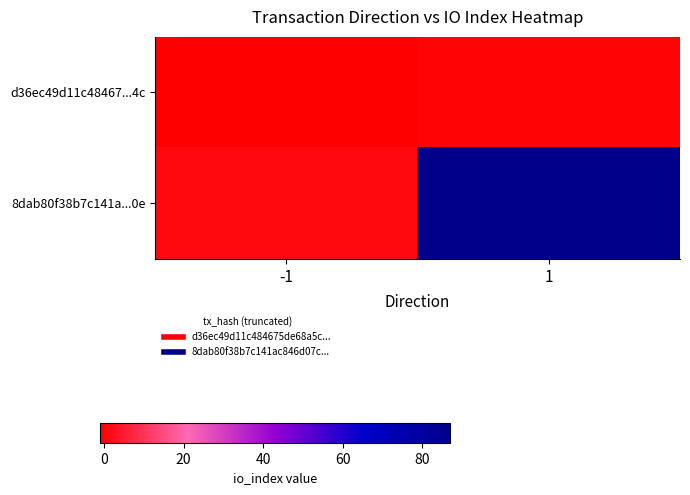

At -1, list the series in order from largest to smallest.

8dab80f38b7c141a...0e, d36ec49d11c48467...4c